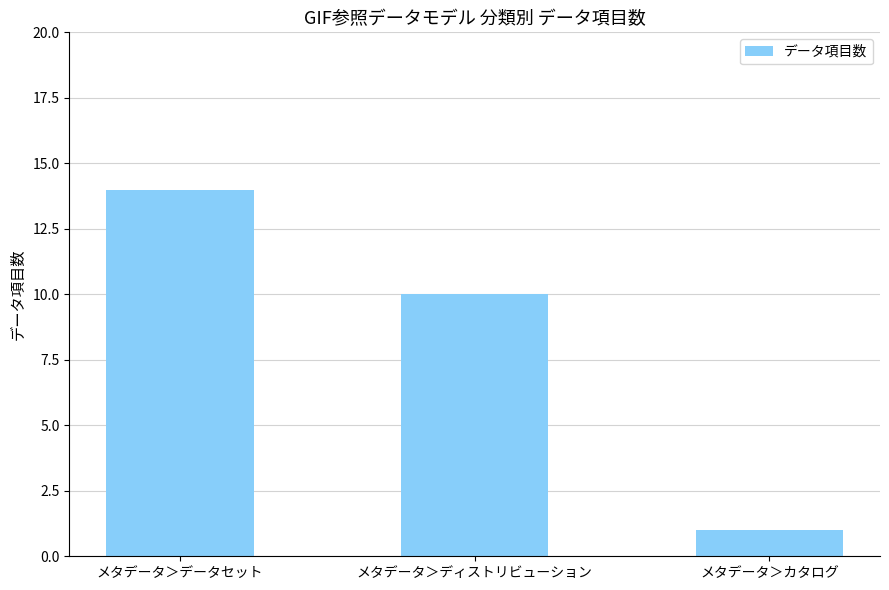

What is the change in value from メタデータ＞データセット to メタデータ＞ディストリビューション?

-4